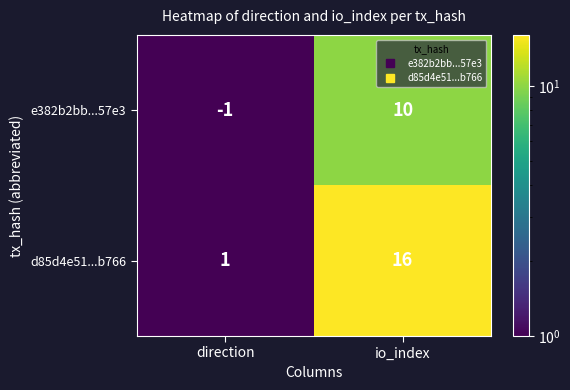

What is the highest value of the e382b2bb...57e3 series?

10